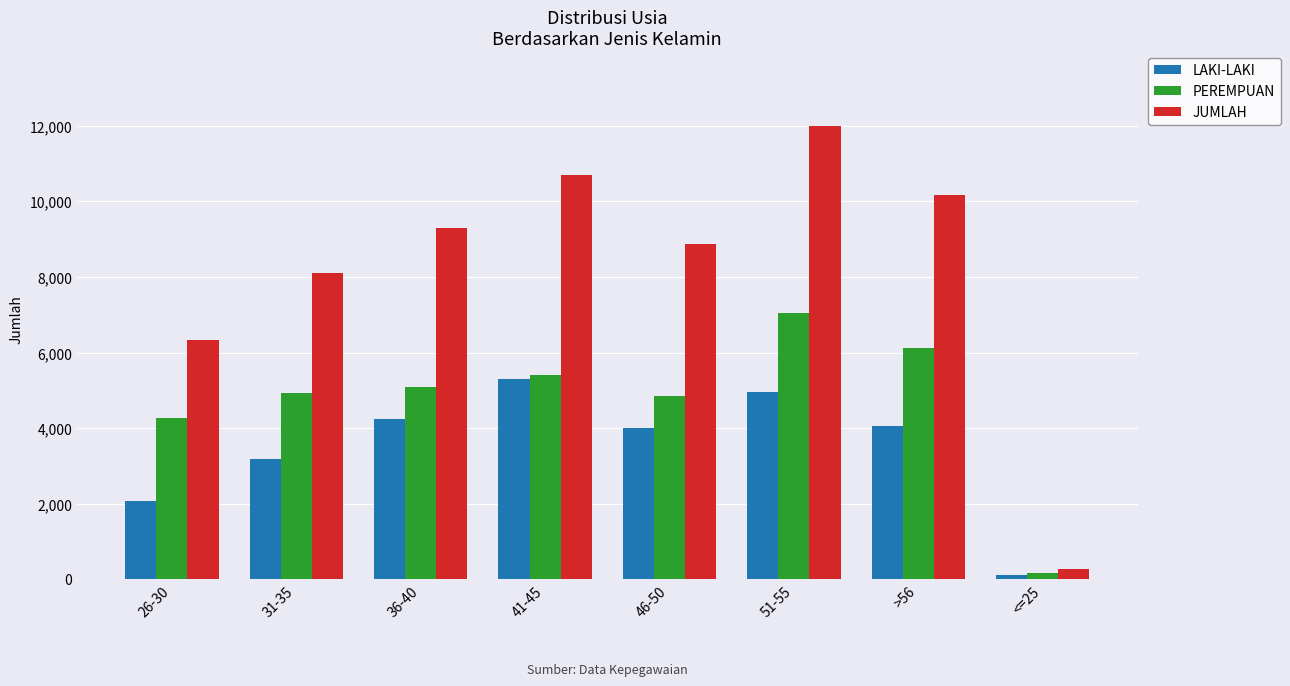

Is it true that JUMLAH equals 8015 at 51-55?

False